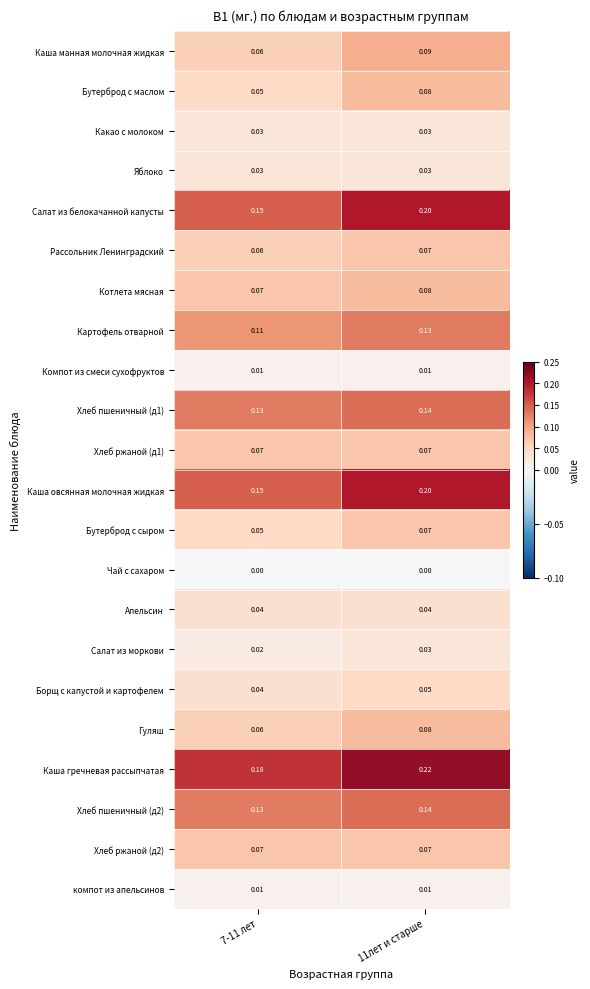

Which series has the largest total across all categories?

Каша гречневая рассыпчатая